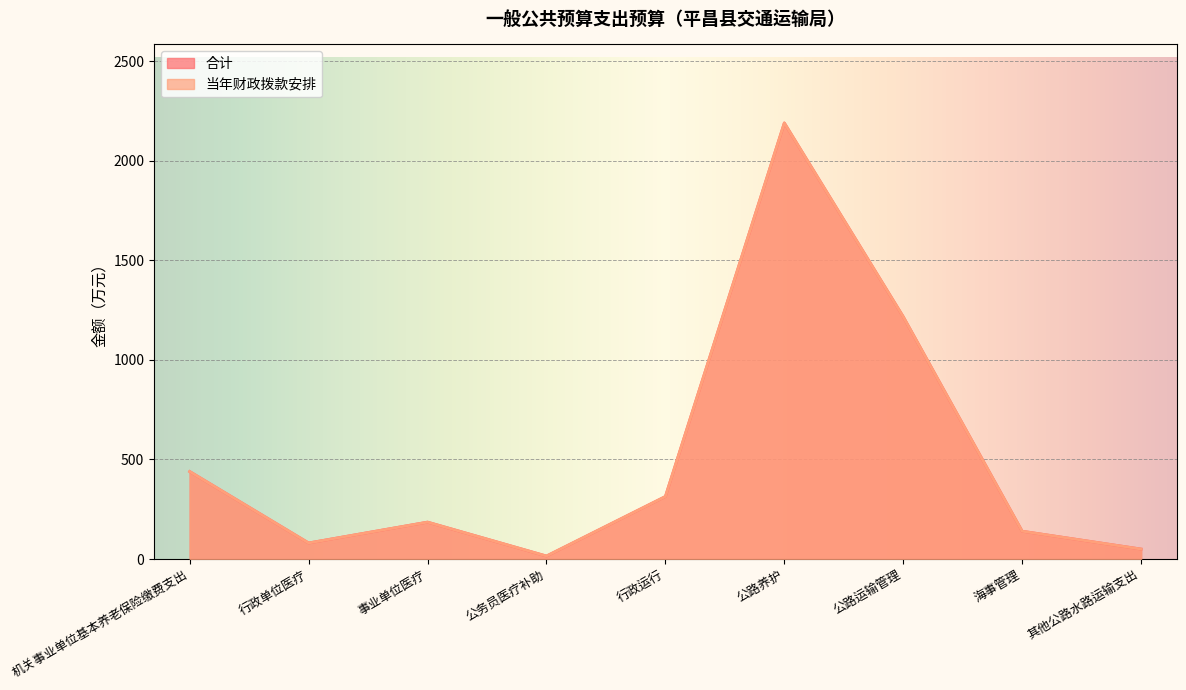

At which label does 合计 first exceed 185?

机关事业单位基本养老保险缴费支出